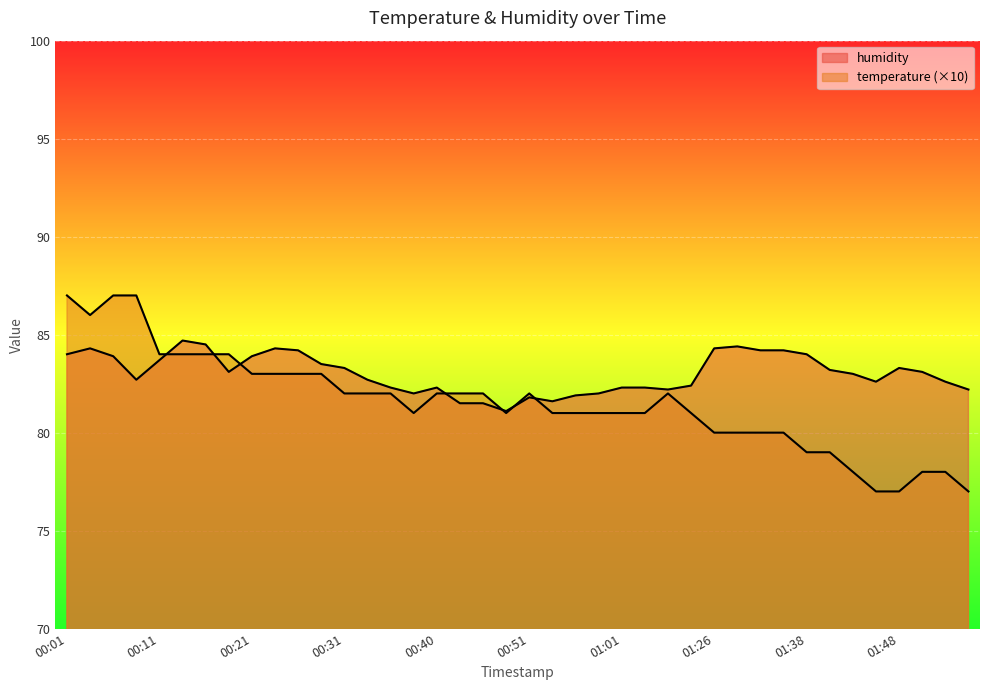

At which category does humidity reach its first local peak?

00:03